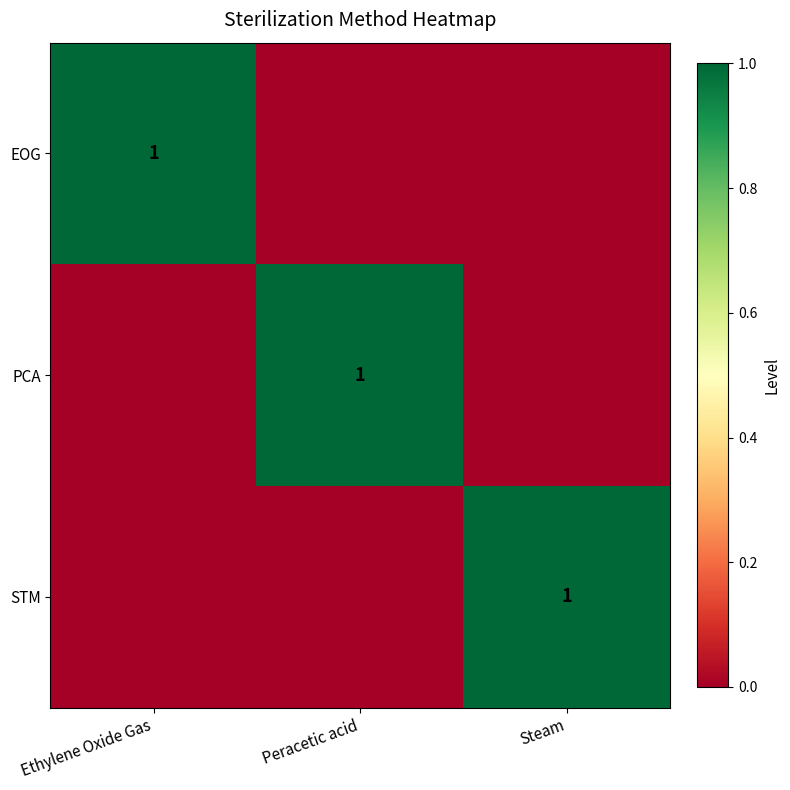

True or false: PCA has a value of 0 at Peracetic acid.

False